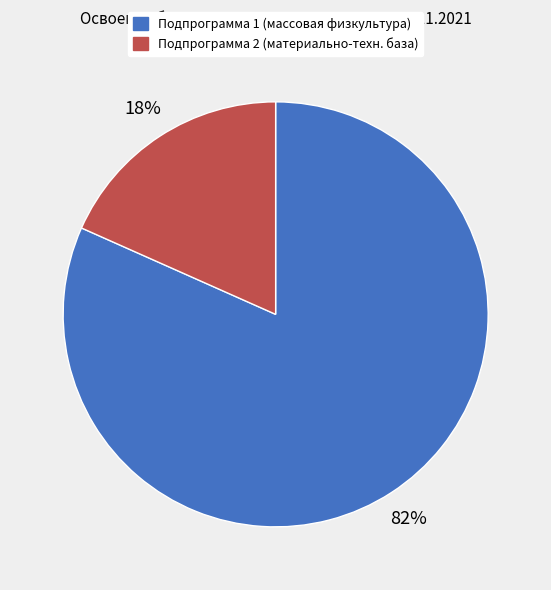

Is there a majority slice in this chart?

Yes